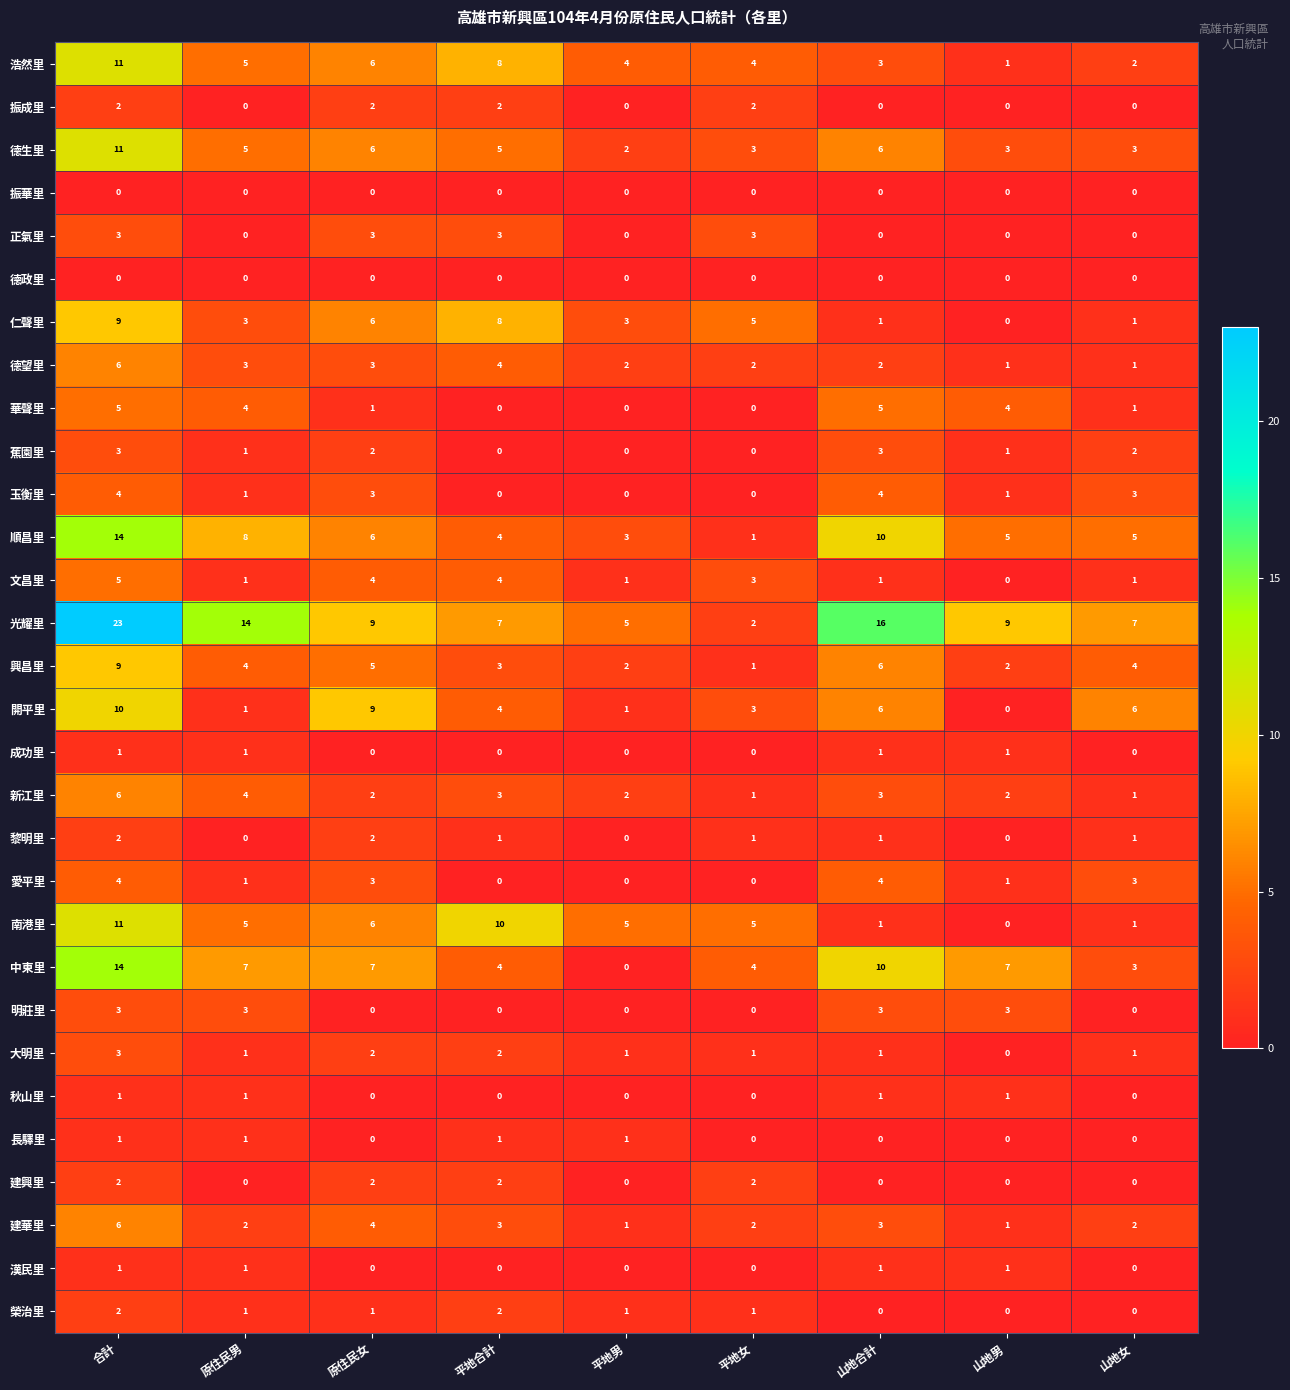

At which label does 中東里 reach its peak?

合計